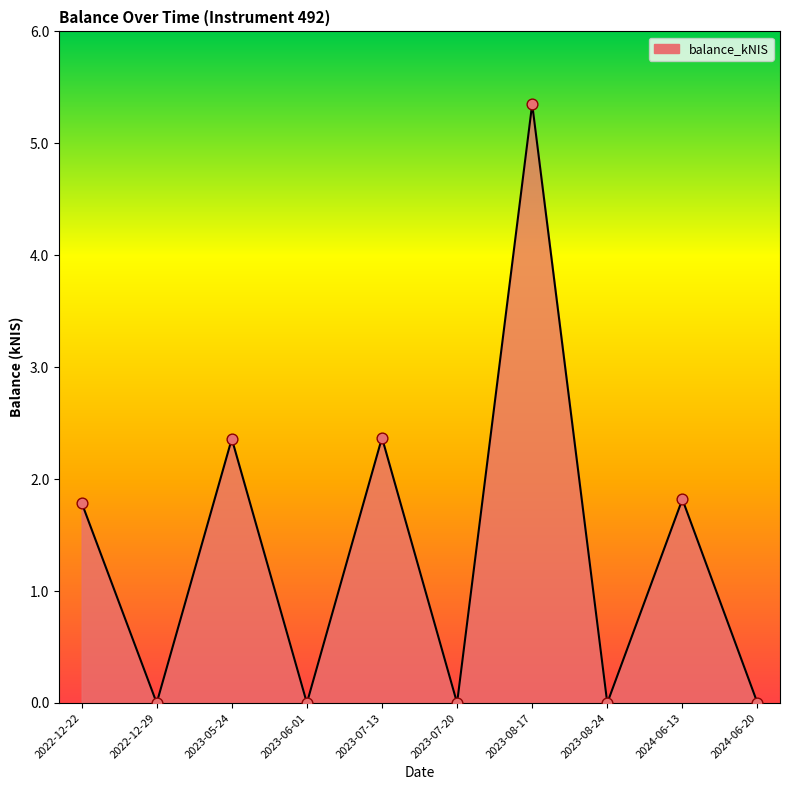

Between 2023-07-13 and 2022-12-22, which is larger?

2023-07-13